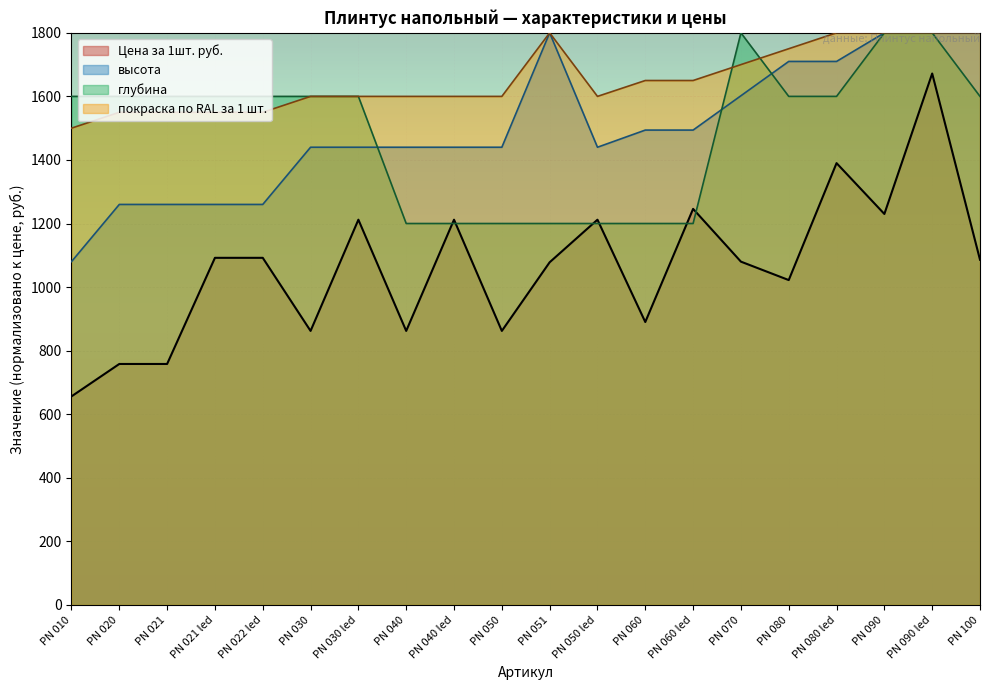

Rank the series by their maximum value, from lowest to highest.

Цена за 1шт. руб., высота, глубина, покраска по RAL за 1 шт.